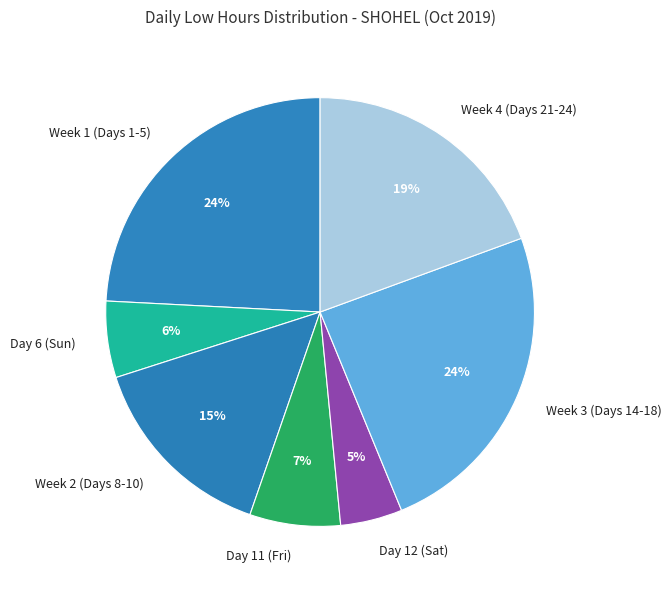

Which category has the smallest portion of the pie?

Day 12 (Sat)